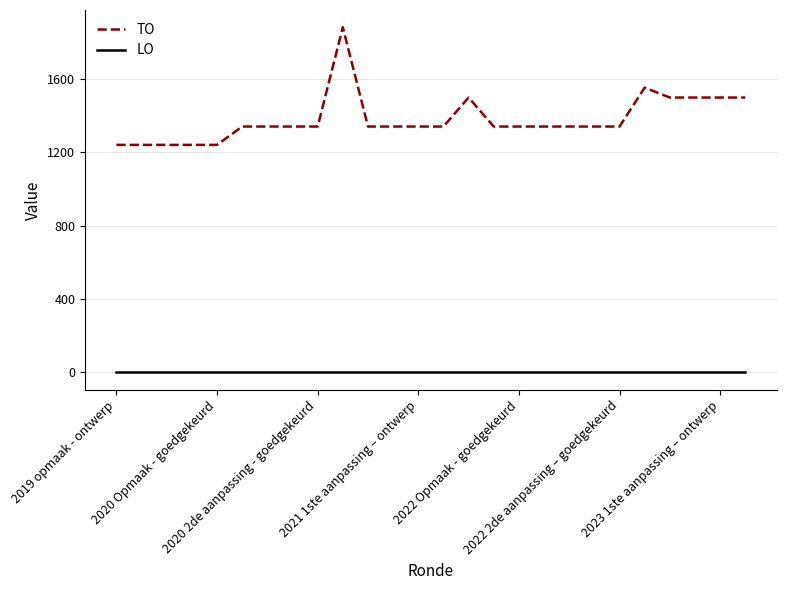

Which series has the largest range (max minus min)?

TO